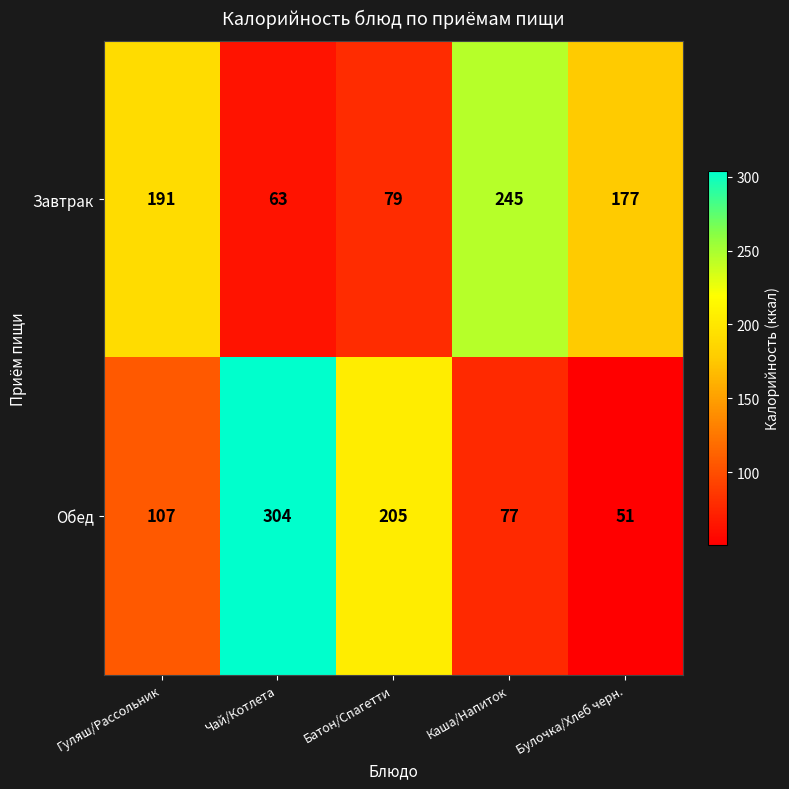

The value of Завтрак at Булочка/Хлеб черн. is 288. True or false?

False